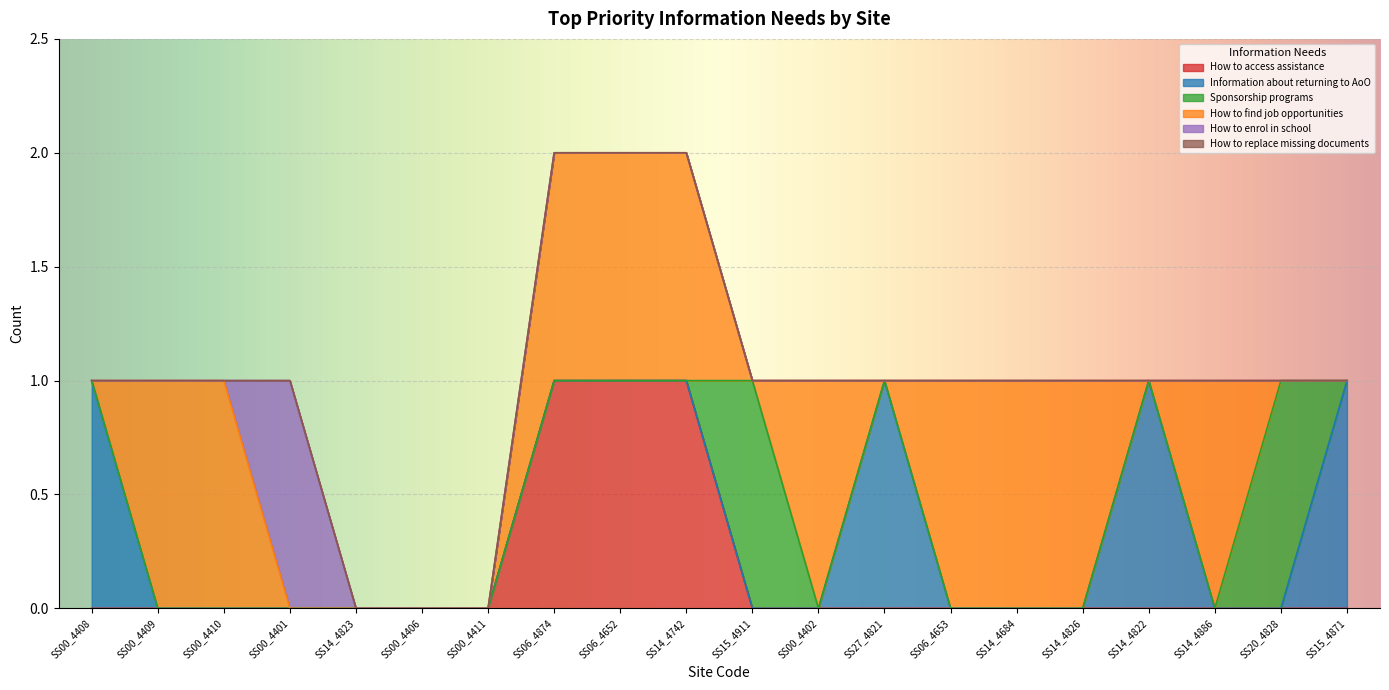

Reading left to right, list all the values displayed in this chart.

How to access assistance: SS00_4408=0	SS00_4409=0	SS00_4410=0	SS00_4401=0	SS14_4823=0	SS00_4406=0	SS00_4411=0	SS06_4874=1	SS06_4652=1	SS14_4742=1	SS15_4911=0	SS00_4402=0	SS27_4821=0	SS06_4653=0	SS14_4684=0	SS14_4826=0	SS14_4822=0	SS14_4886=0	SS20_4828=0	SS15_4871=0
Information about returning to AoO: SS00_4408=1	SS00_4409=0	SS00_4410=0	SS00_4401=0	SS14_4823=0	SS00_4406=0	SS00_4411=0	SS06_4874=0	SS06_4652=0	SS14_4742=0	SS15_4911=0	SS00_4402=0	SS27_4821=1	SS06_4653=0	SS14_4684=0	SS14_4826=0	SS14_4822=1	SS14_4886=0	SS20_4828=0	SS15_4871=1
Sponsorship programs: SS00_4408=0	SS00_4409=0	SS00_4410=0	SS00_4401=0	SS14_4823=0	SS00_4406=0	SS00_4411=0	SS06_4874=0	SS06_4652=0	SS14_4742=0	SS15_4911=1	SS00_4402=0	SS27_4821=0	SS06_4653=0	SS14_4684=0	SS14_4826=0	SS14_4822=0	SS14_4886=0	SS20_4828=1	SS15_4871=0
How to find job opportunities: SS00_4408=0	SS00_4409=1	SS00_4410=1	SS00_4401=0	SS14_4823=0	SS00_4406=0	SS00_4411=0	SS06_4874=1	SS06_4652=1	SS14_4742=1	SS15_4911=0	SS00_4402=1	SS27_4821=0	SS06_4653=1	SS14_4684=1	SS14_4826=1	SS14_4822=0	SS14_4886=1	SS20_4828=0	SS15_4871=0
How to enrol in school: SS00_4408=0	SS00_4409=0	SS00_4410=0	SS00_4401=1	SS14_4823=0	SS00_4406=0	SS00_4411=0	SS06_4874=0	SS06_4652=0	SS14_4742=0	SS15_4911=0	SS00_4402=0	SS27_4821=0	SS06_4653=0	SS14_4684=0	SS14_4826=0	SS14_4822=0	SS14_4886=0	SS20_4828=0	SS15_4871=0
How to replace missing documents: SS00_4408=0	SS00_4409=0	SS00_4410=0	SS00_4401=0	SS14_4823=0	SS00_4406=0	SS00_4411=0	SS06_4874=0	SS06_4652=0	SS14_4742=0	SS15_4911=0	SS00_4402=0	SS27_4821=0	SS06_4653=0	SS14_4684=0	SS14_4826=0	SS14_4822=0	SS14_4886=0	SS20_4828=0	SS15_4871=0